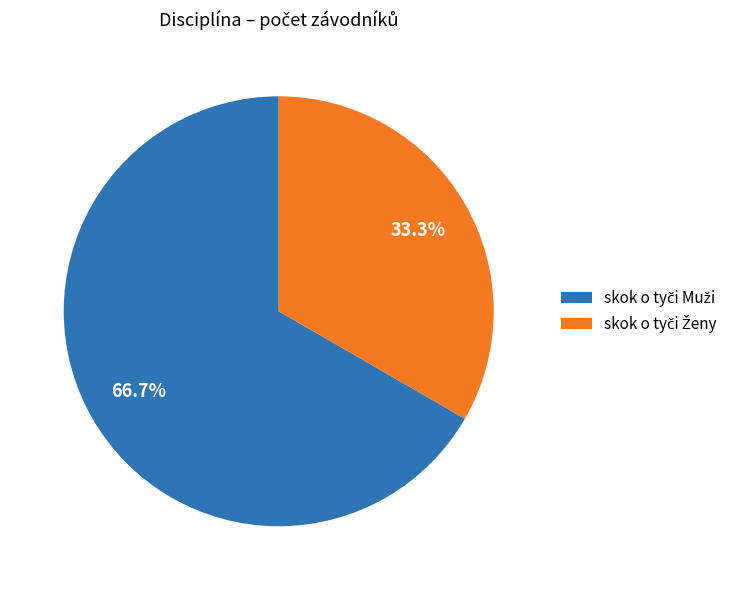

What is the smallest slice in the pie chart?

skok o tyči Ženy